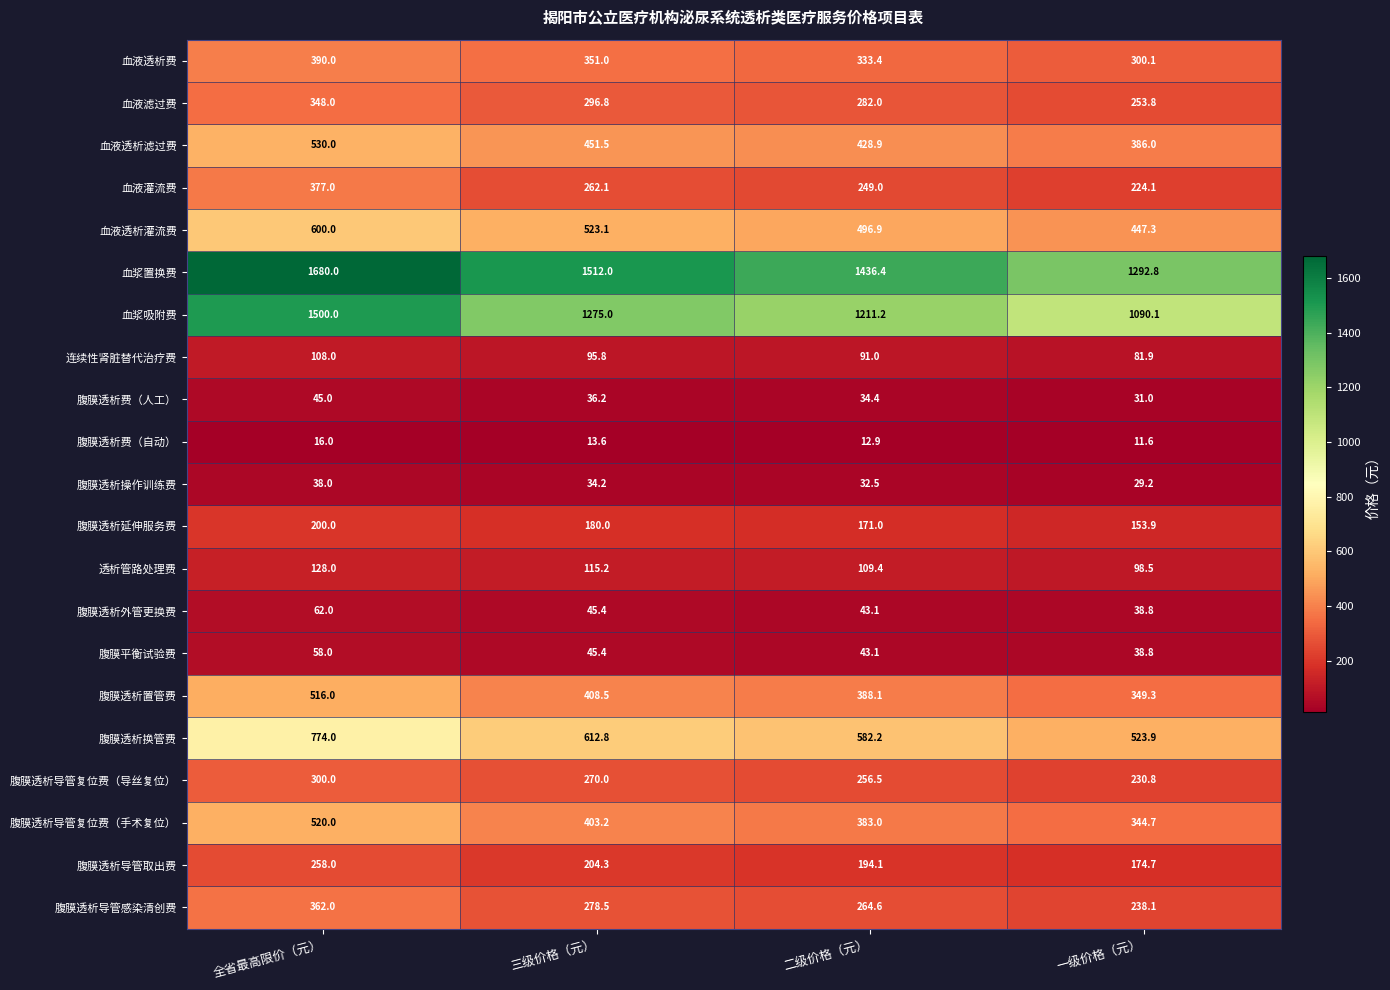

What is the greatest value displayed?

1680.0